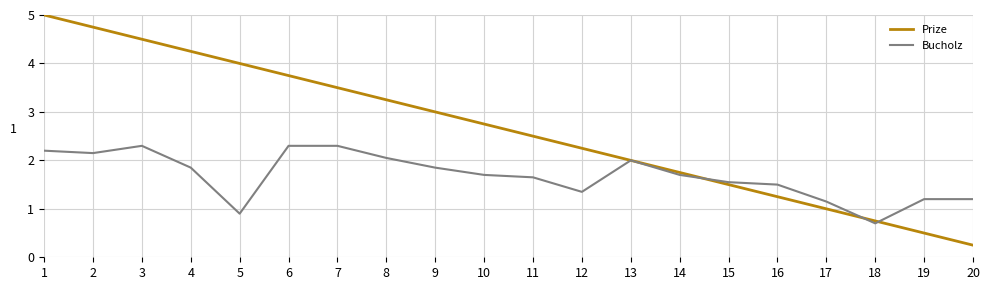

Where does the Bucholz series first go above 1?

1